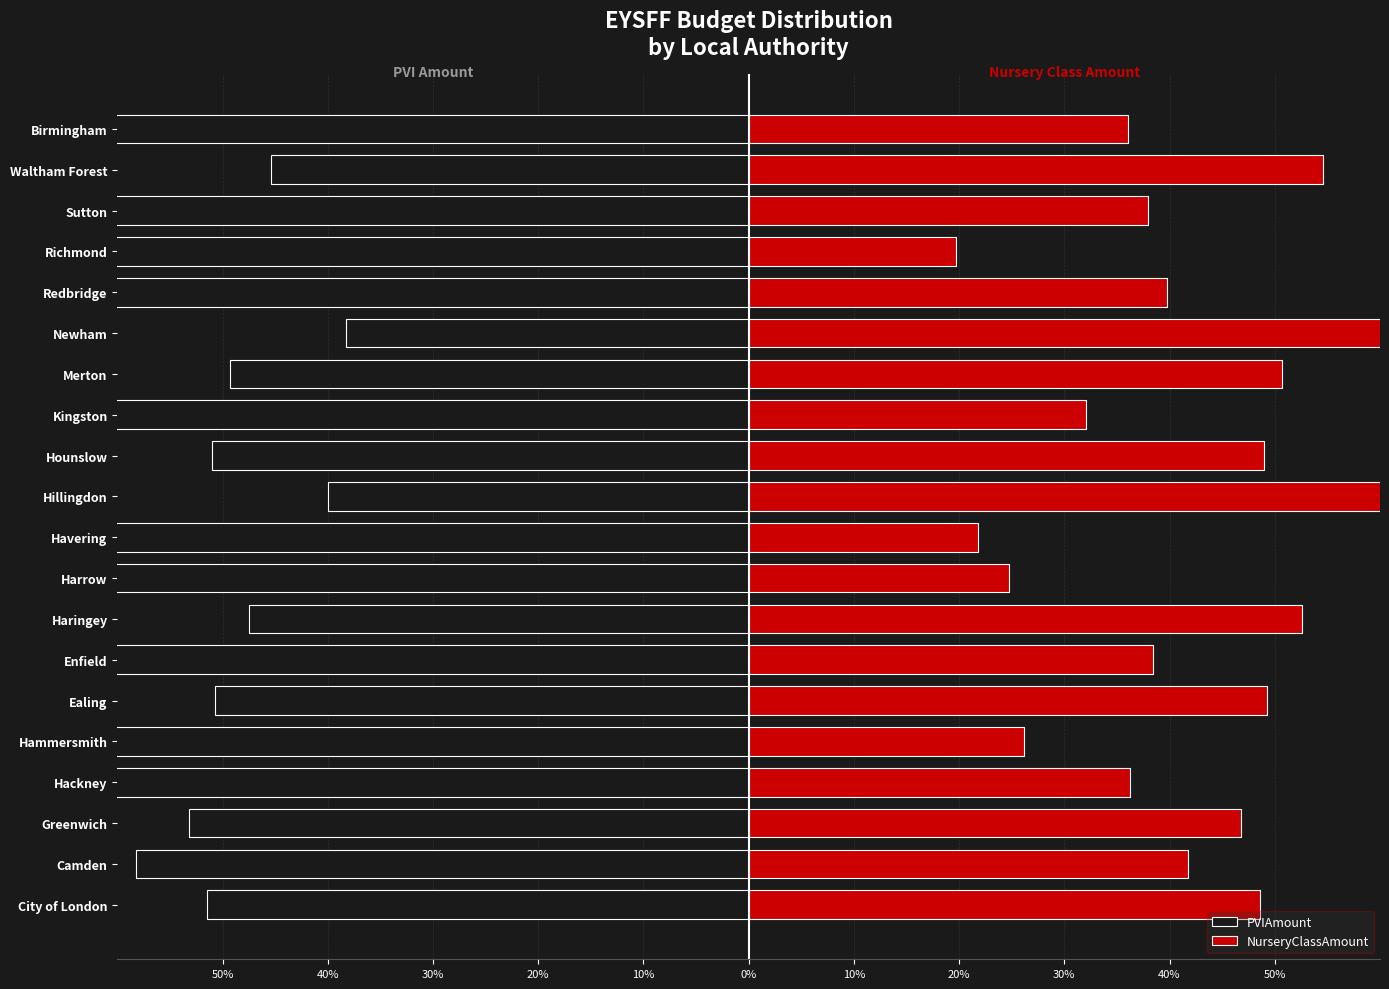

What is the smallest value displayed?

-80.3